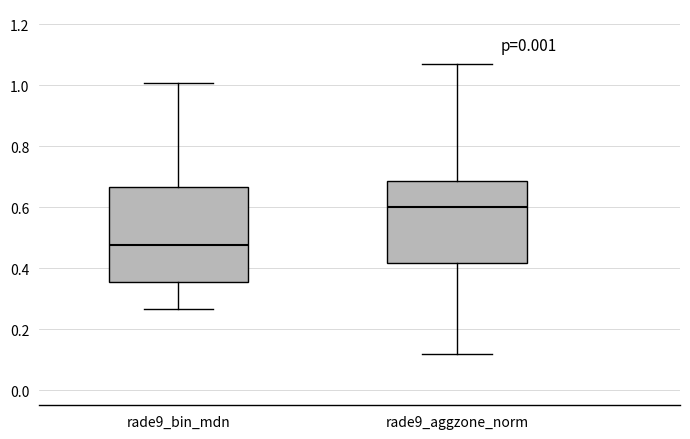

Comparing the boxes themselves (not the whiskers), which one is the tallest?

rade9_bin_mdn